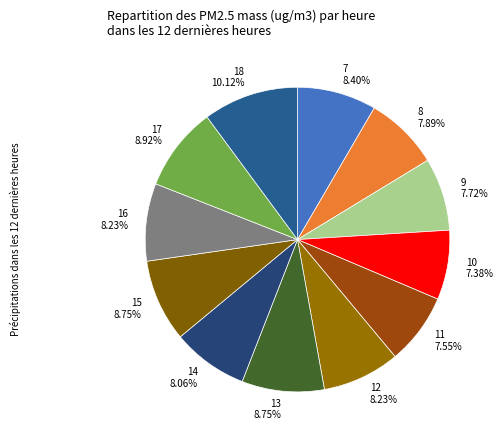

How many slices are in this pie chart?

12